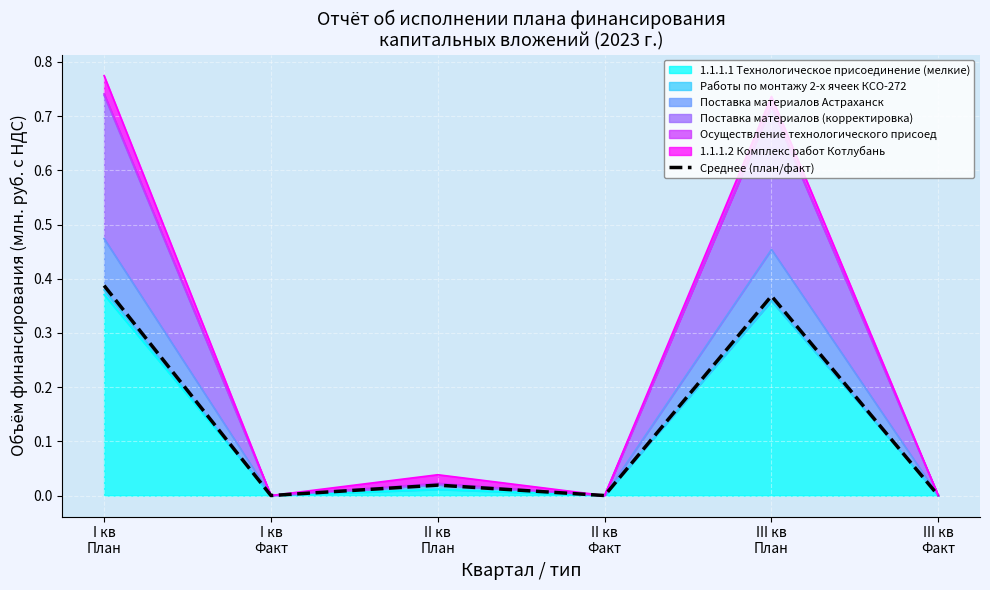

What position from the right is II кв
Факт?

3